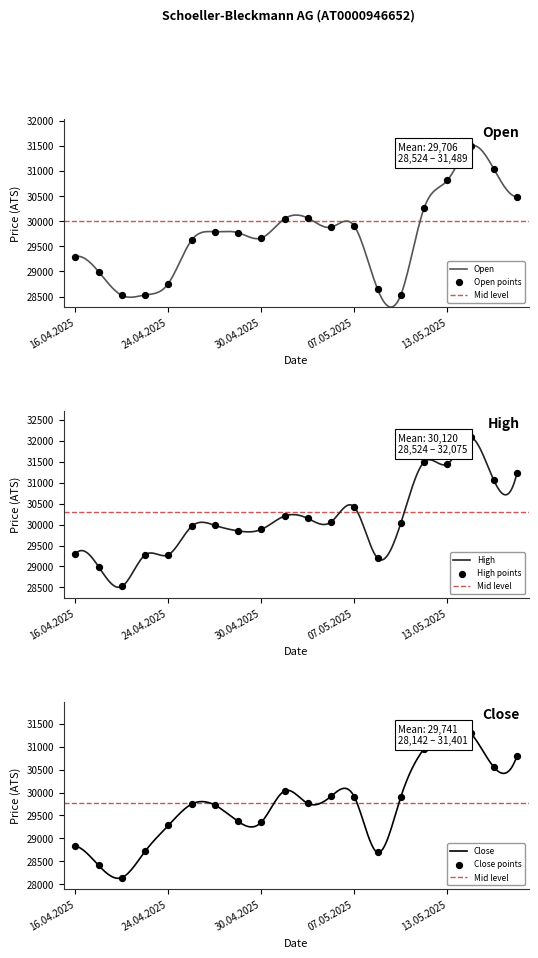

Which series has the widest spread of Y values?

High